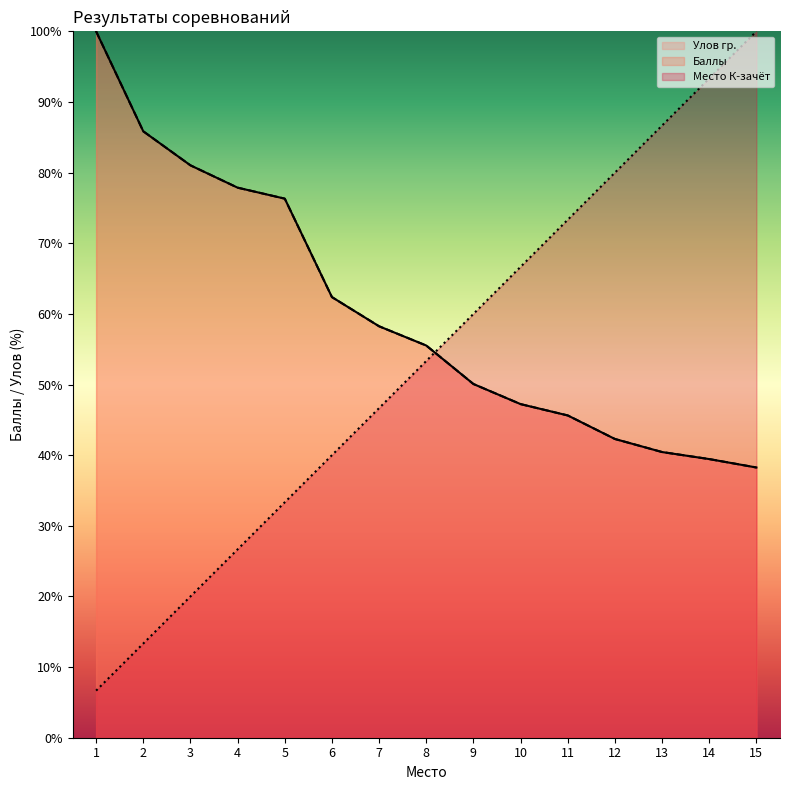

How many lines are shown in the chart?

3